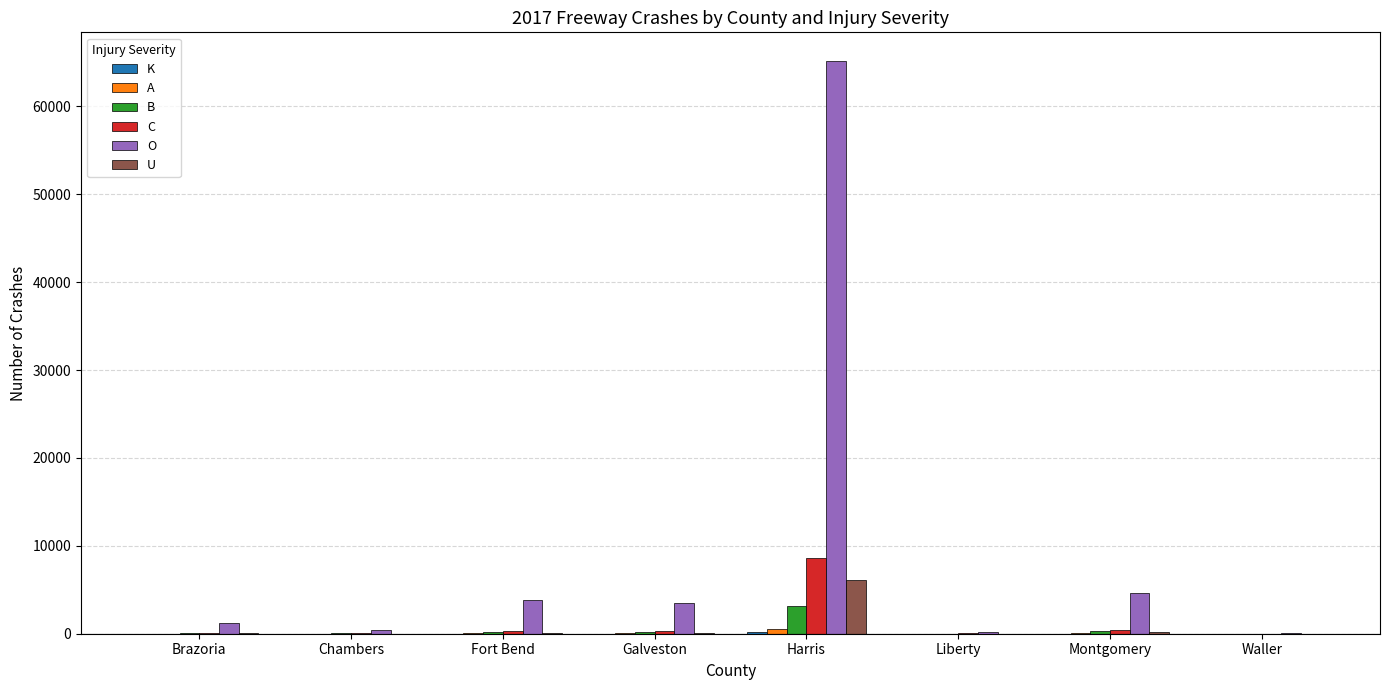

How many data points does each series have?

8